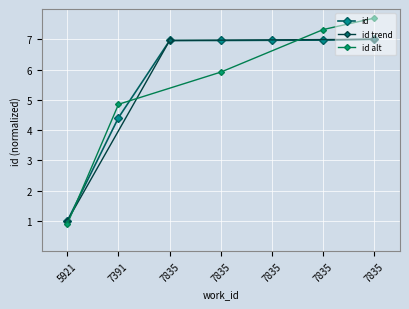

Rank the categories by value from highest to lowest.

7835, 7835, 7835, 7835, 7835, 7391, 5921